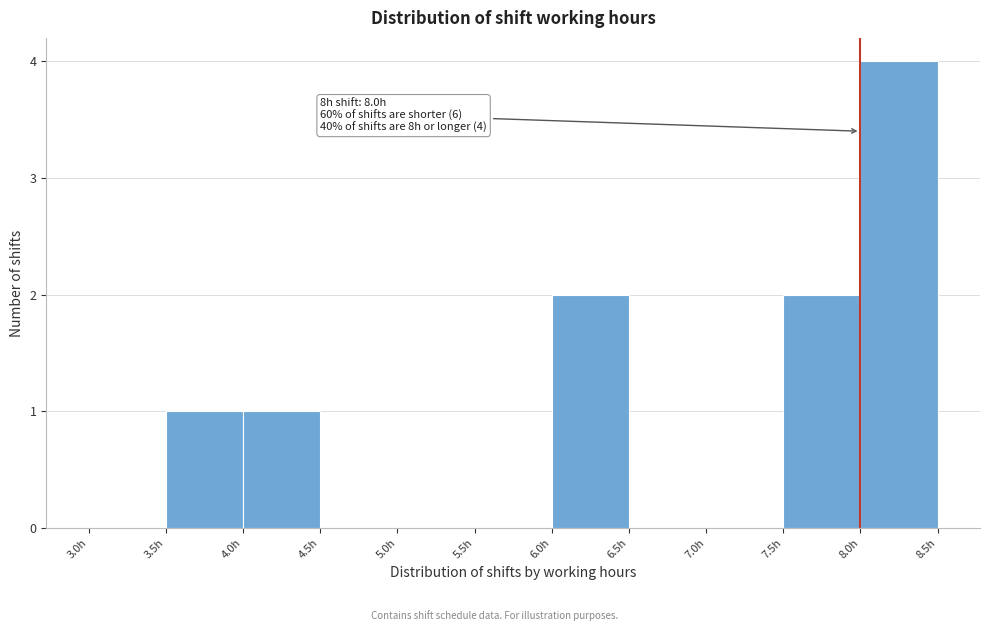

Over which range of the x-axis is the bar tallest?

8.0 to 8.5